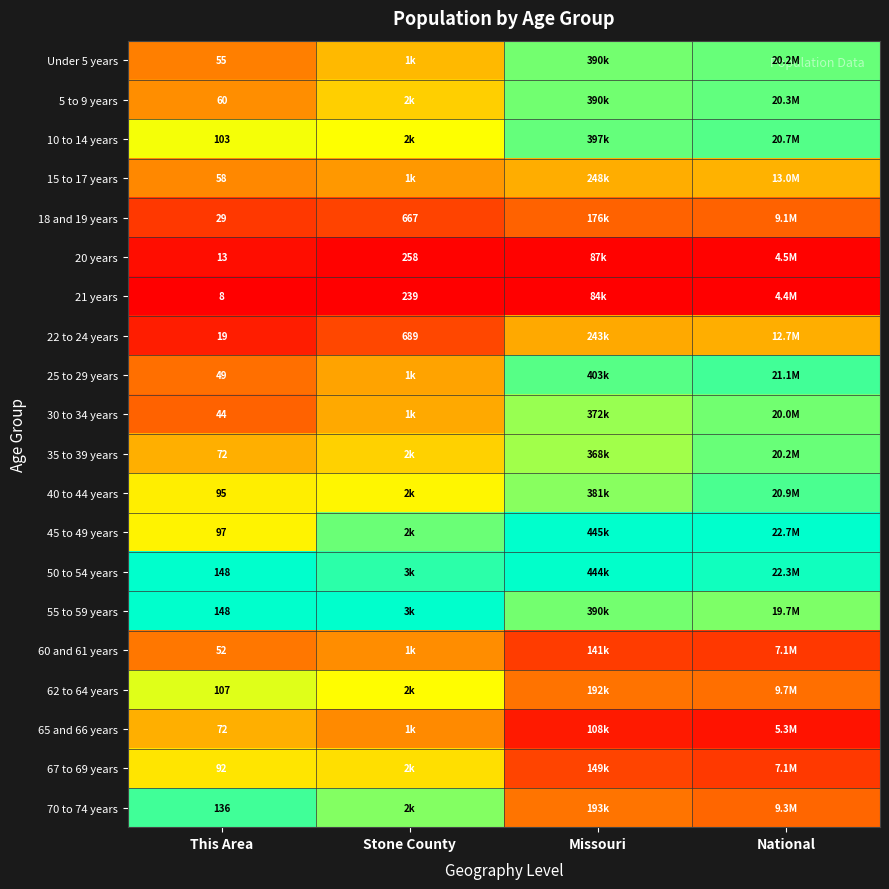

Count the number of categories in the chart.

4